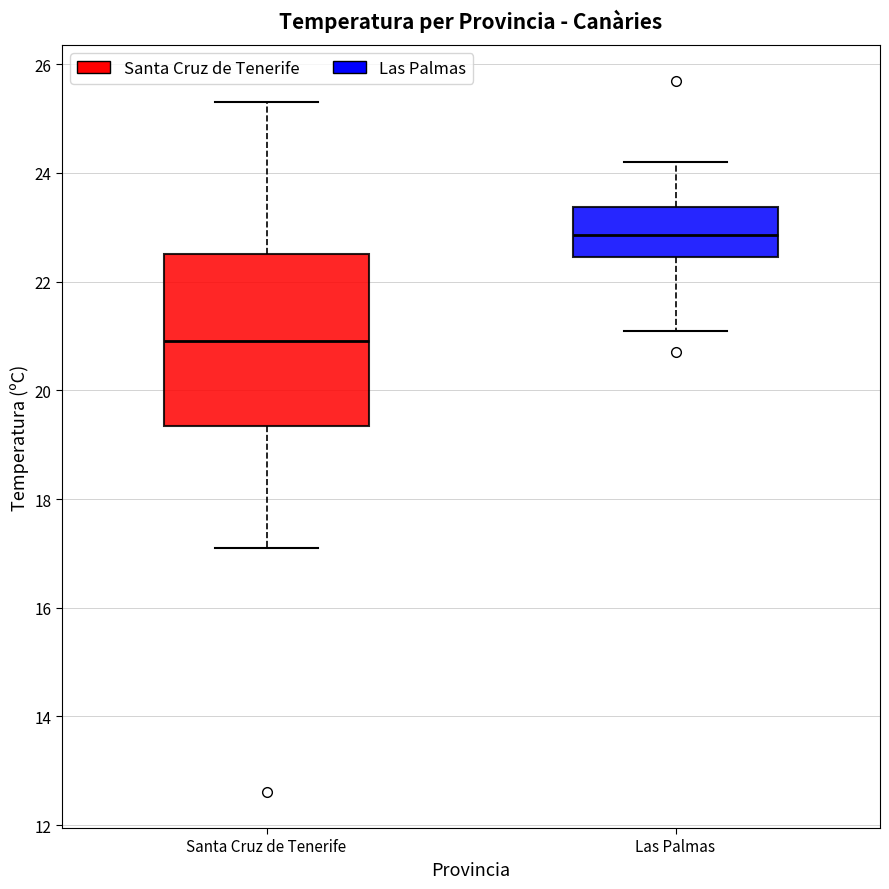

Reading left to right, read every box against the y-axis: the position of its median line, the range the box covers, and the ends of its whiskers. The values are not printed on the chart, so give them approximately, as read against the axis.

Santa Cruz de Tenerife: median 21.0, box 19.4 to 22.6, whiskers 17.2 to 25.4
Las Palmas: median 22.8, box 22.4 to 23.4, whiskers 21.2 to 24.2